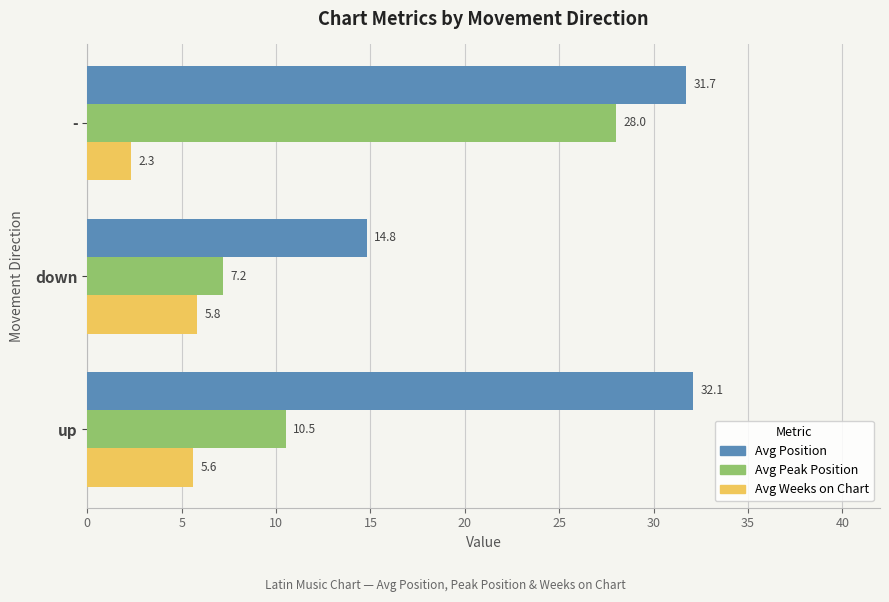

True or false: Avg Weeks on Chart has a value of 5.8 at down.

True